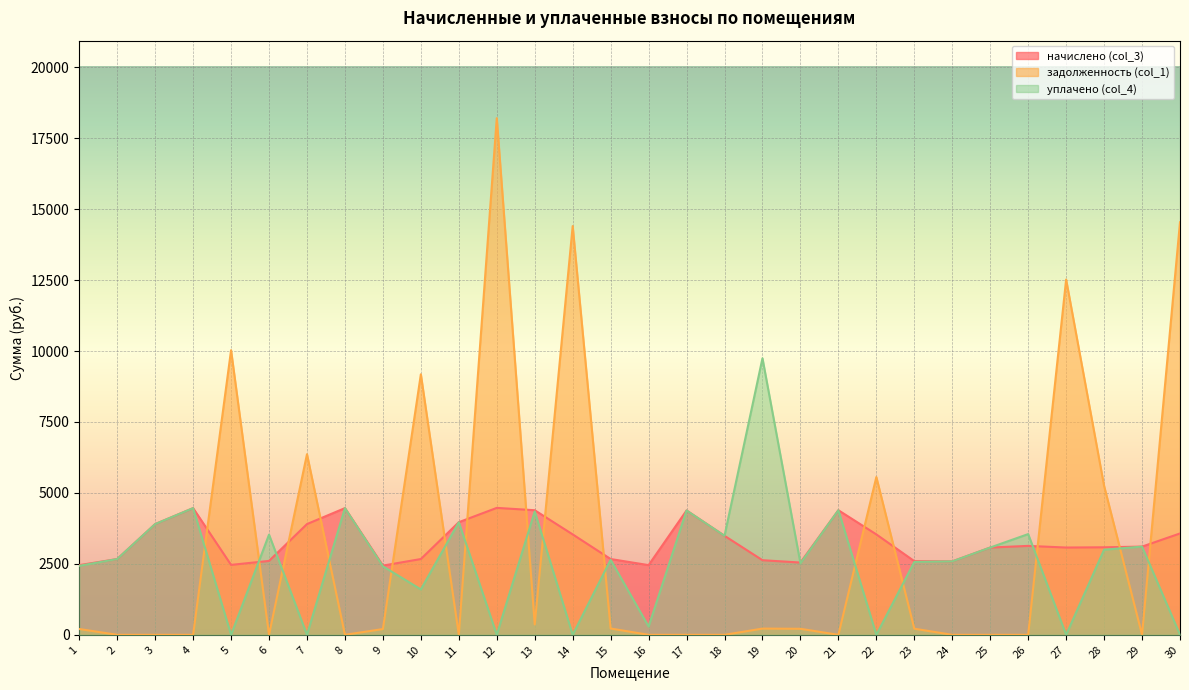

Where does the уплачено (col_4) series first go above 2670?

2